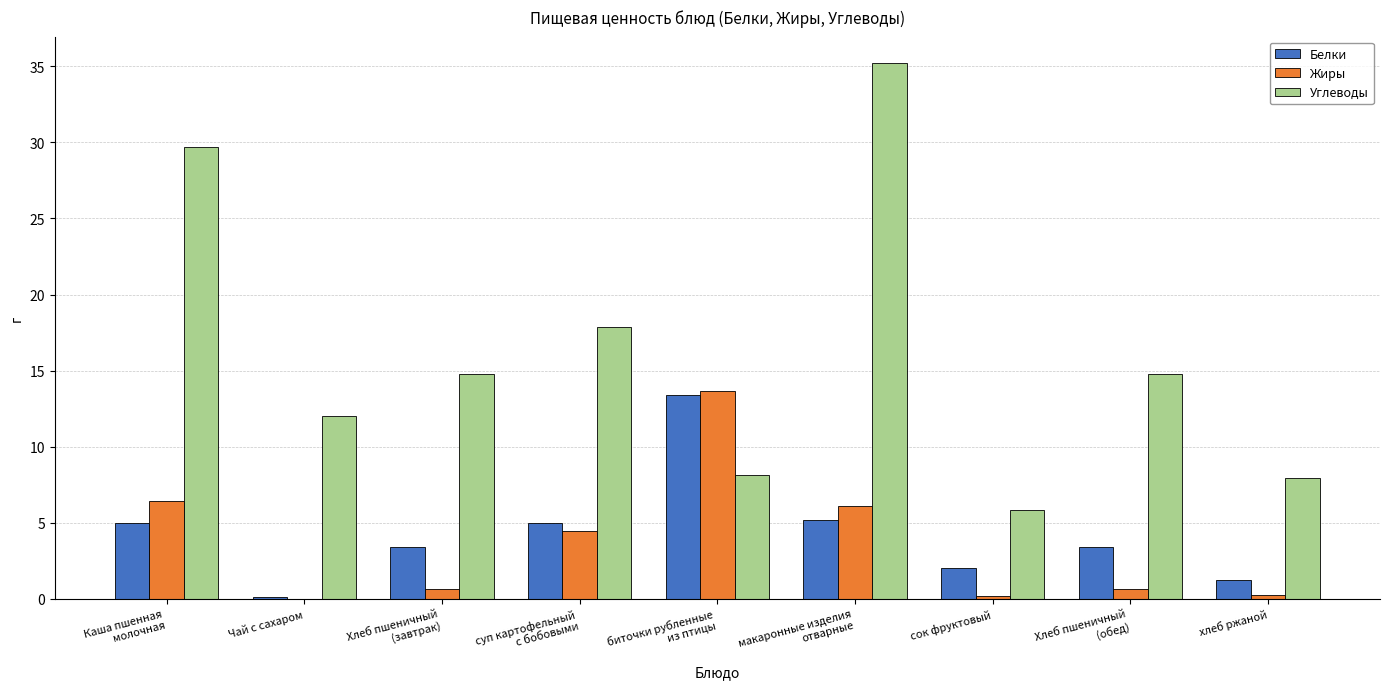

Between суп картофельный
с бобовыми and Хлеб пшеничный
(обед), which series saw the biggest shift?

Жиры